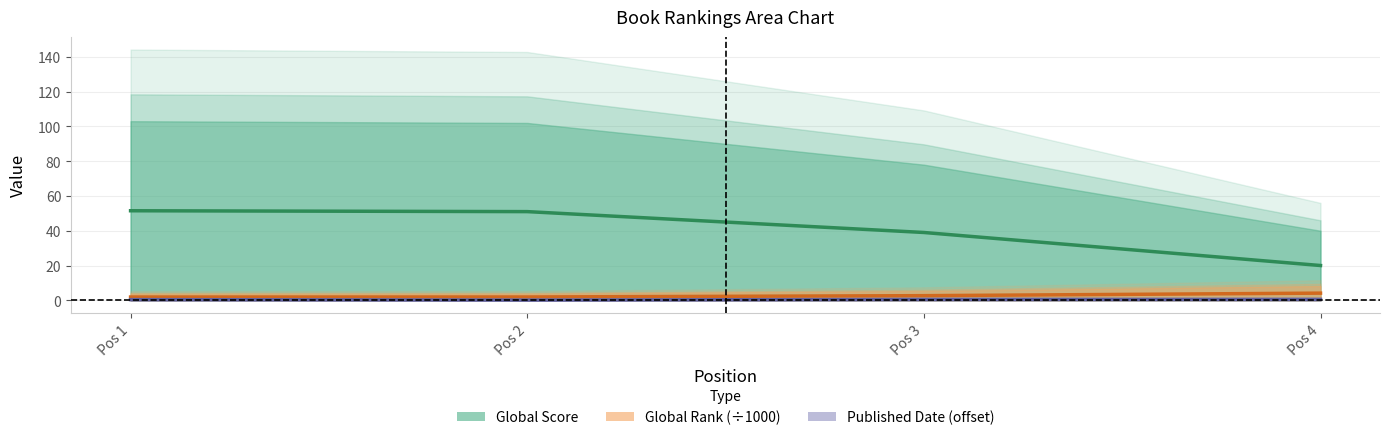

The Published Date (offset) series shows 0.6 at Pos 1. True or false?

False